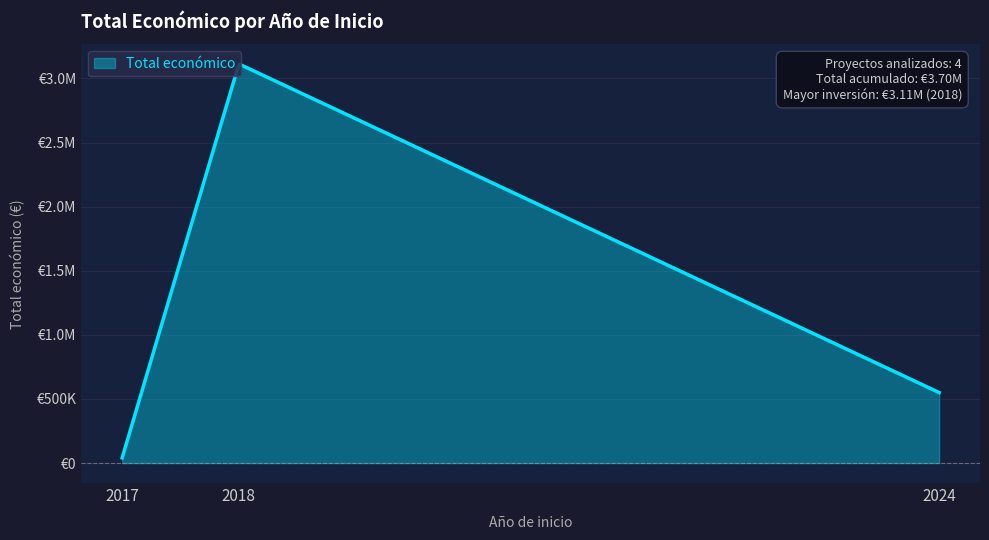

Does the chart display data point markers on the line(s)?

No